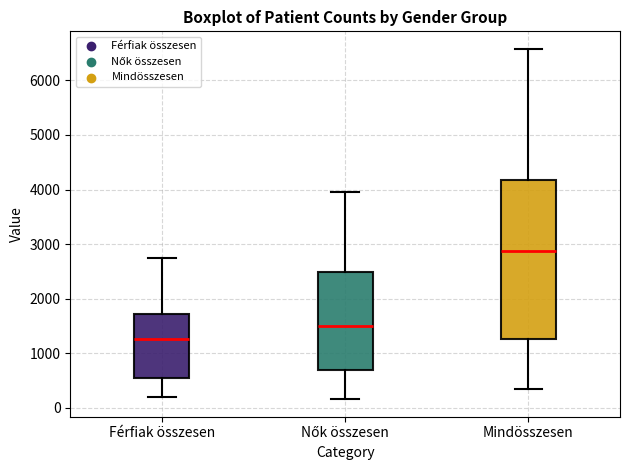

Where does the lower whisker of the box for Mindösszesen end on the y-axis? The values are not printed on the chart, so give them approximately, as read against the axis.

400